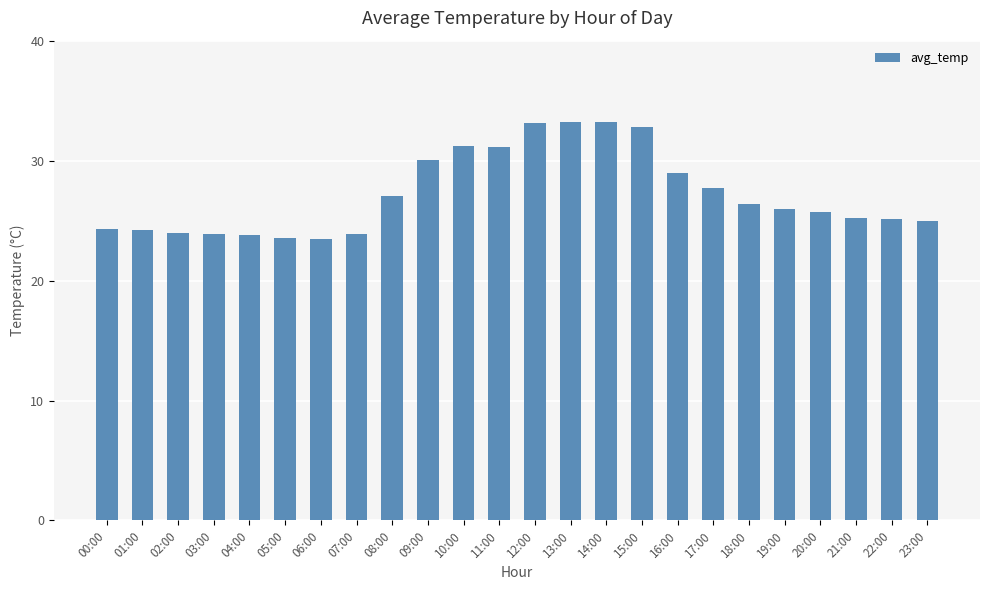

Are the bars grouped side by side (vs. stacked)?

No